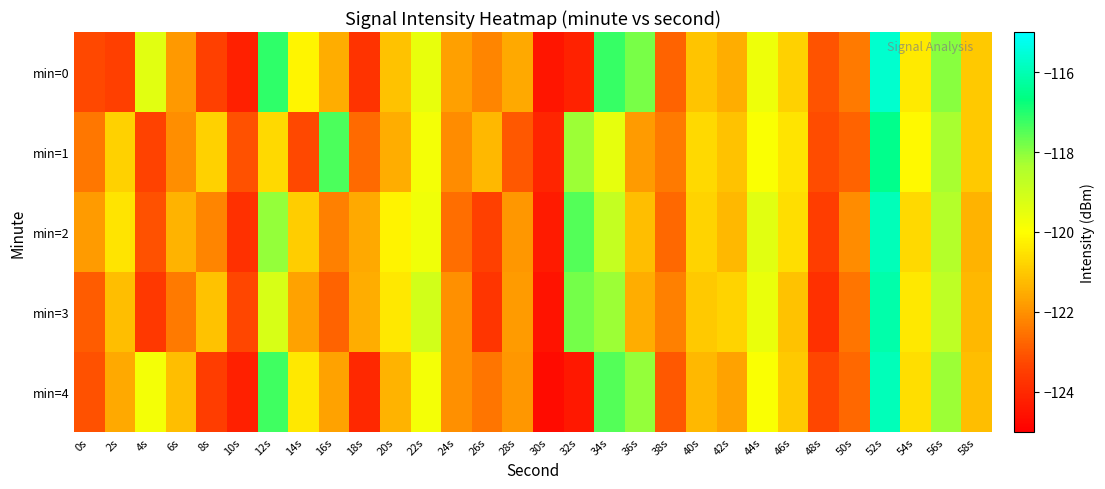

Count the number of data series in this chart.

5